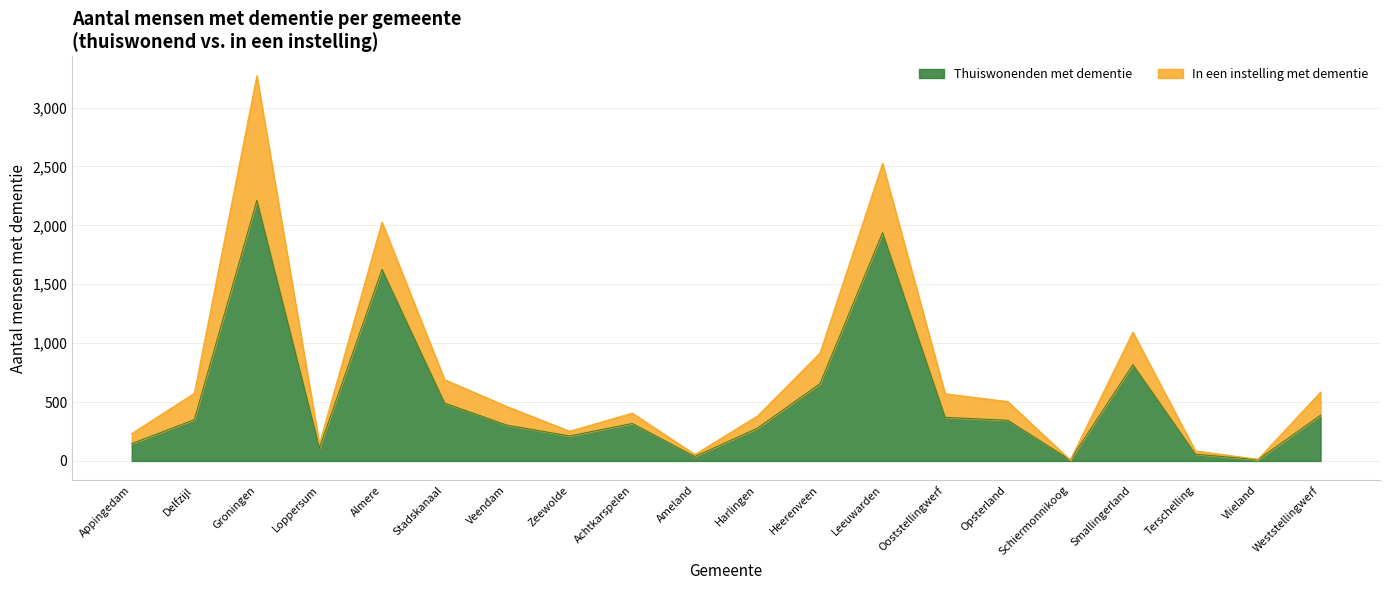

What is the change in value from Delfzijl to Schiermonnikoog?

-342